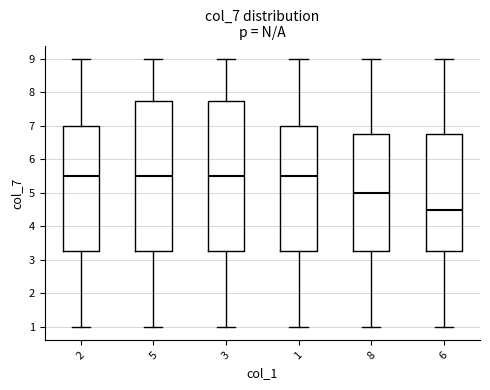

Reading left to right, read every box against the y-axis: the position of its median line, the range the box covers, and the ends of its whiskers. The values are not printed on the chart, so give them approximately, as read against the axis.

2: median 5.5, box 3.3 to 7.0, whiskers 1.0 to 9.0
5: median 5.5, box 3.3 to 7.8, whiskers 1.0 to 9.0
3: median 5.5, box 3.3 to 7.8, whiskers 1.0 to 9.0
1: median 5.5, box 3.3 to 7.0, whiskers 1.0 to 9.0
8: median 5.0, box 3.3 to 6.8, whiskers 1.0 to 9.0
6: median 4.5, box 3.3 to 6.8, whiskers 1.0 to 9.0